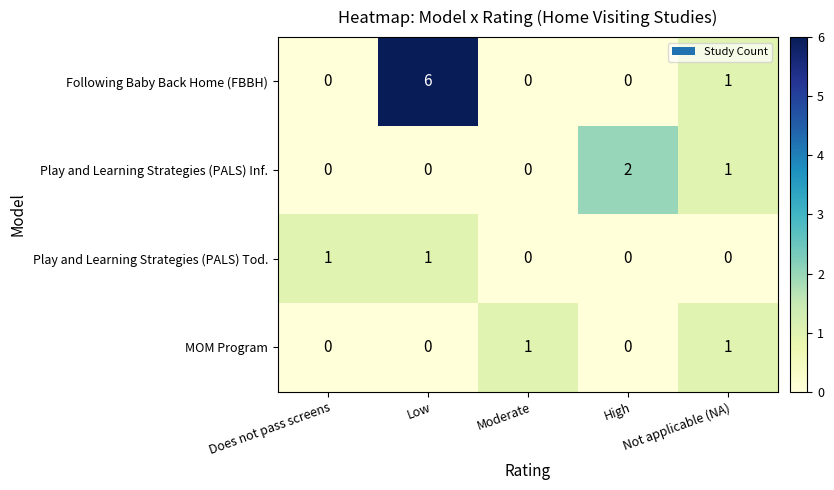

What is the greatest value displayed?

6